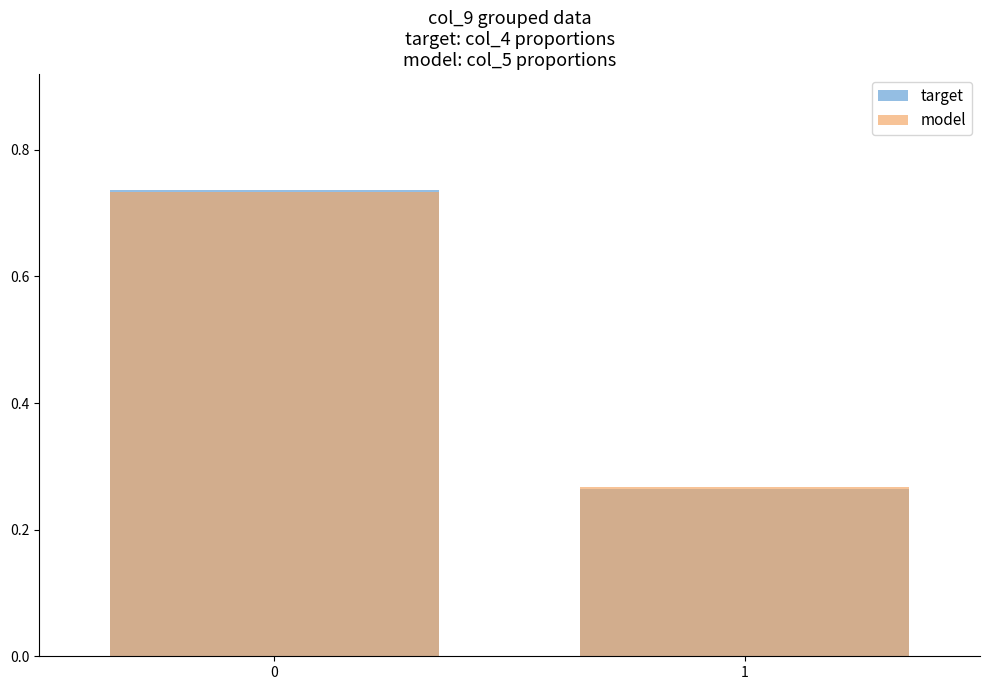

At how many categories does at least one series exceed 0?

2